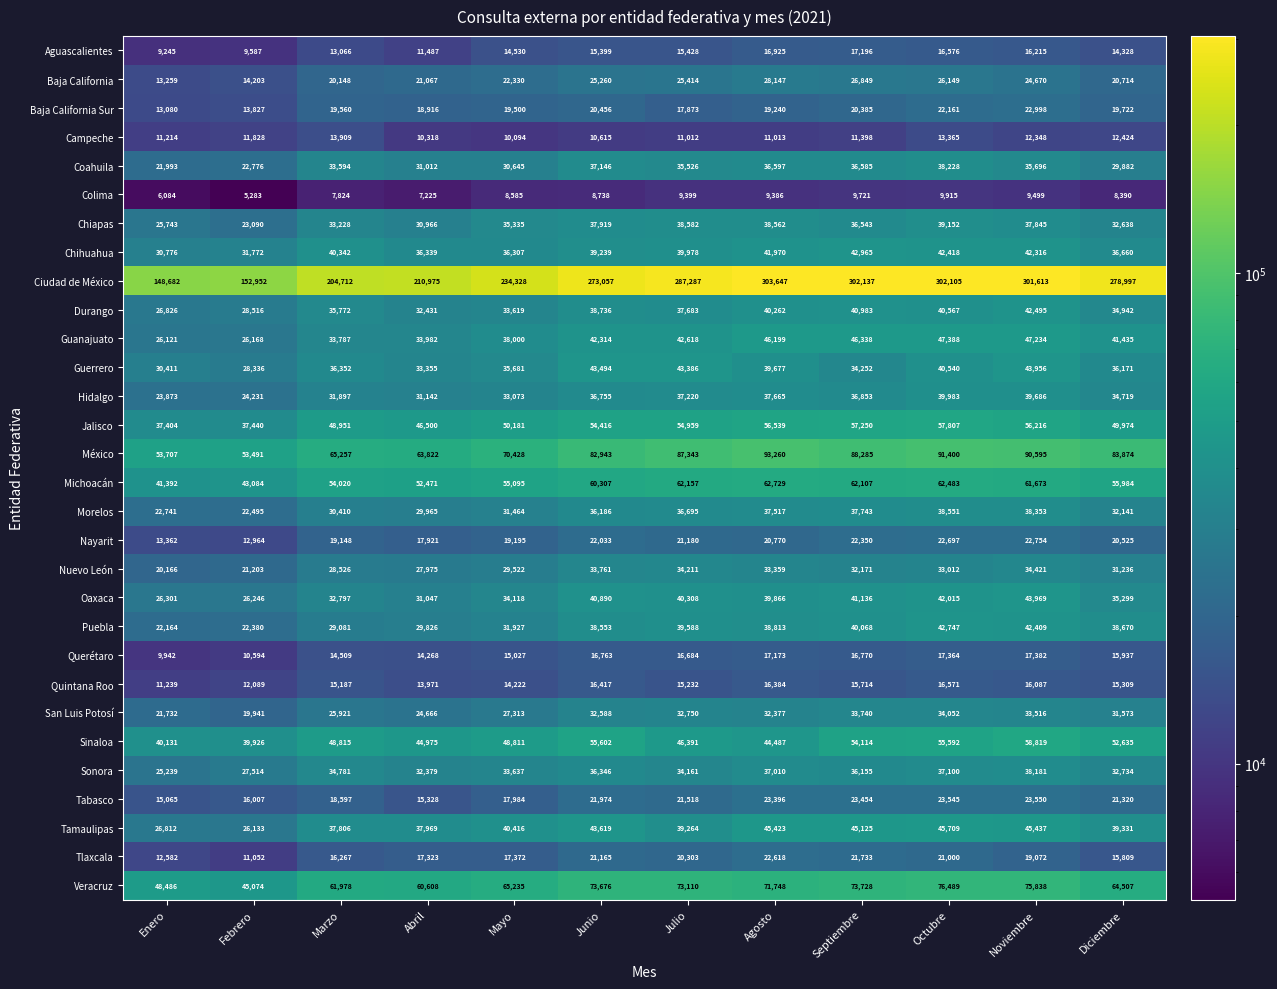

What is the spread (max minus min) of values at Julio?

277888